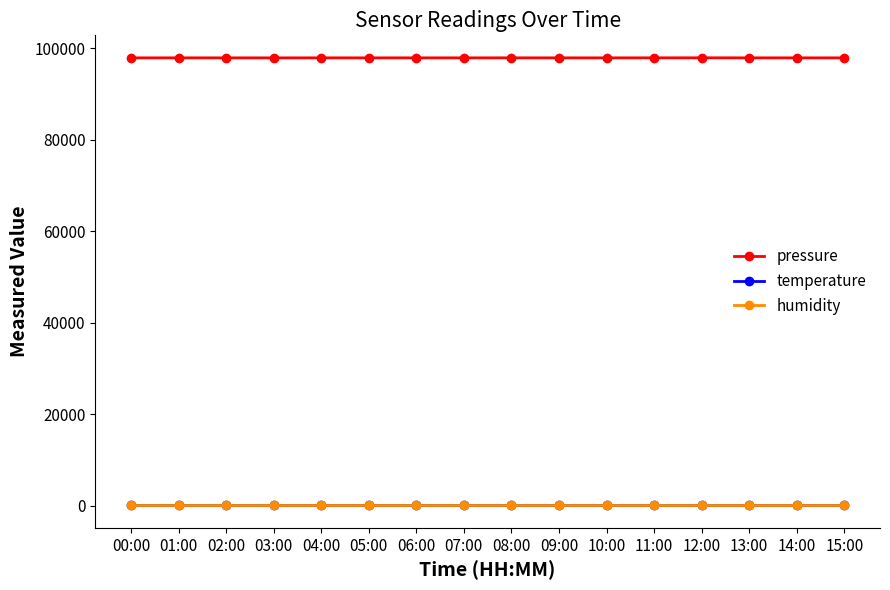

The pressure series shows 97910.6 at 06:00. True or false?

True